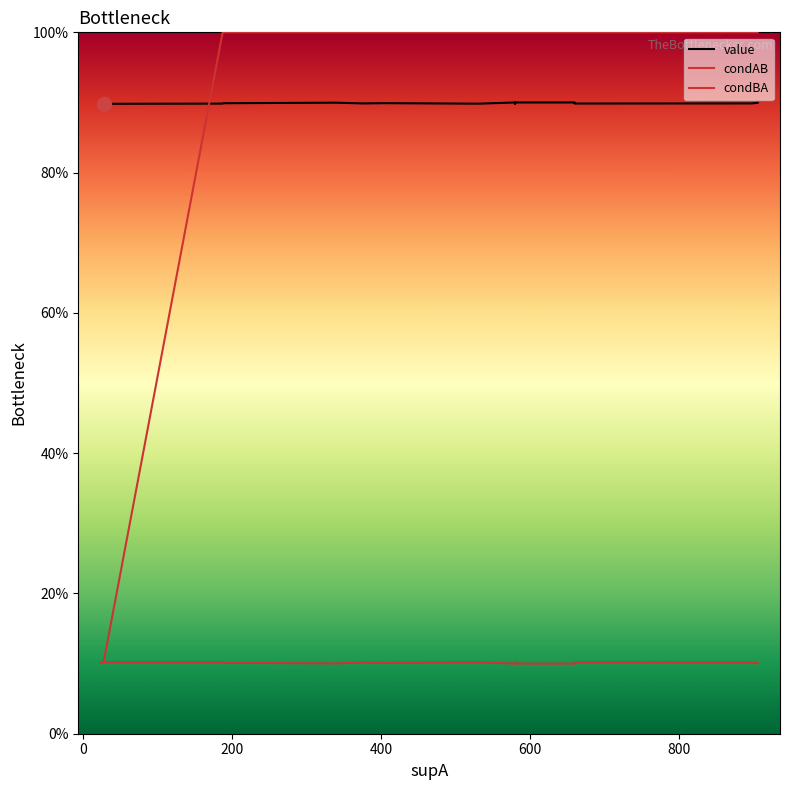

How many intersections are there between value and condBA?

1